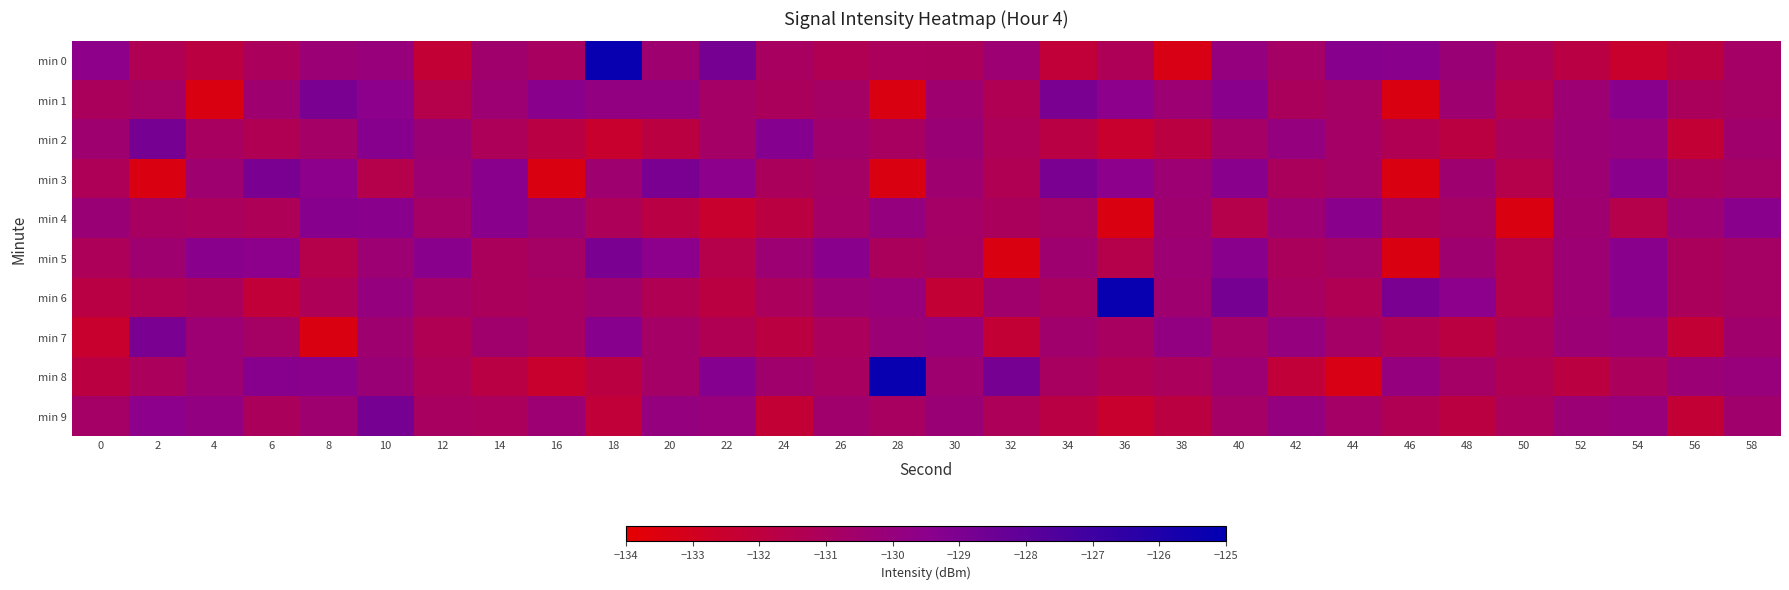

Which series changed the most between 22 and 52?

min 0